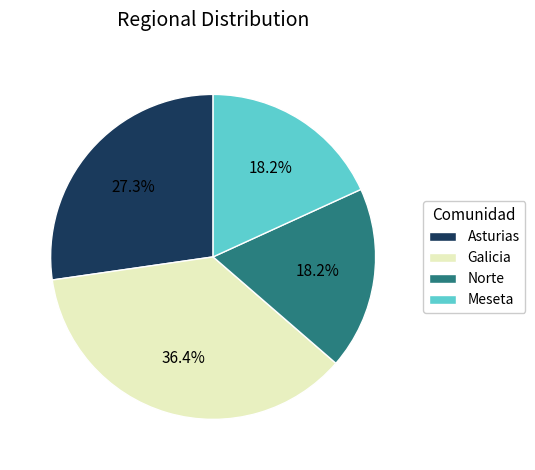

How much of the chart is everything except Asturias?

72.7%